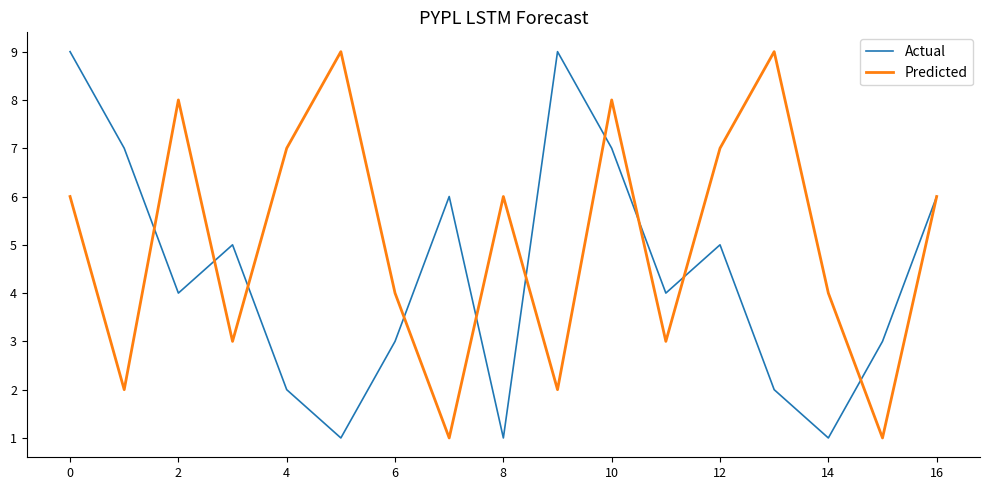

Rank the series by their average value, from lowest to highest.

Actual, Predicted